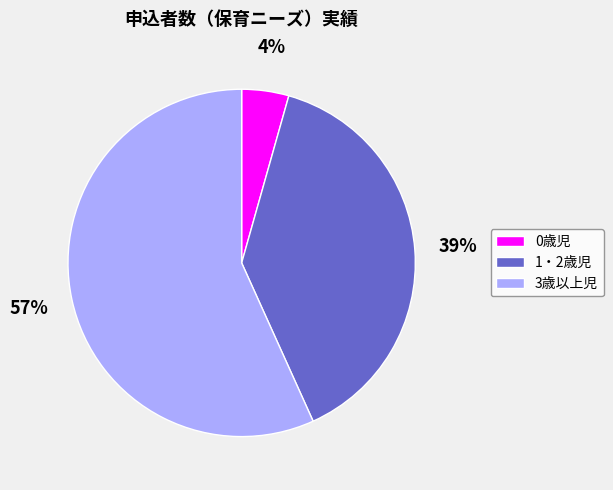

Rank the categories by value from lowest to highest.

0歳児, 1・2歳児, 3歳以上児